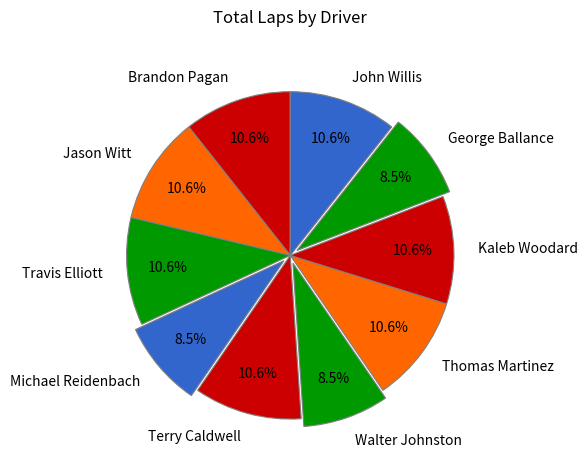

Does any single category account for the majority?

No